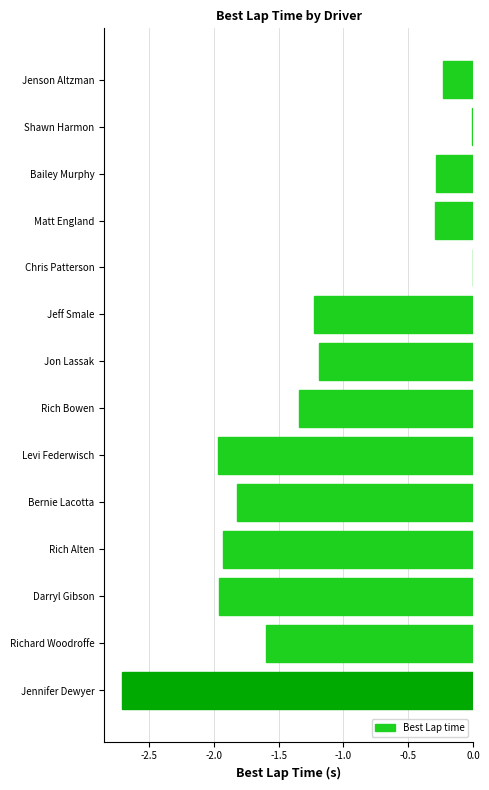

True or false: the data shows -1.5 at Jennifer Dewyer.

False